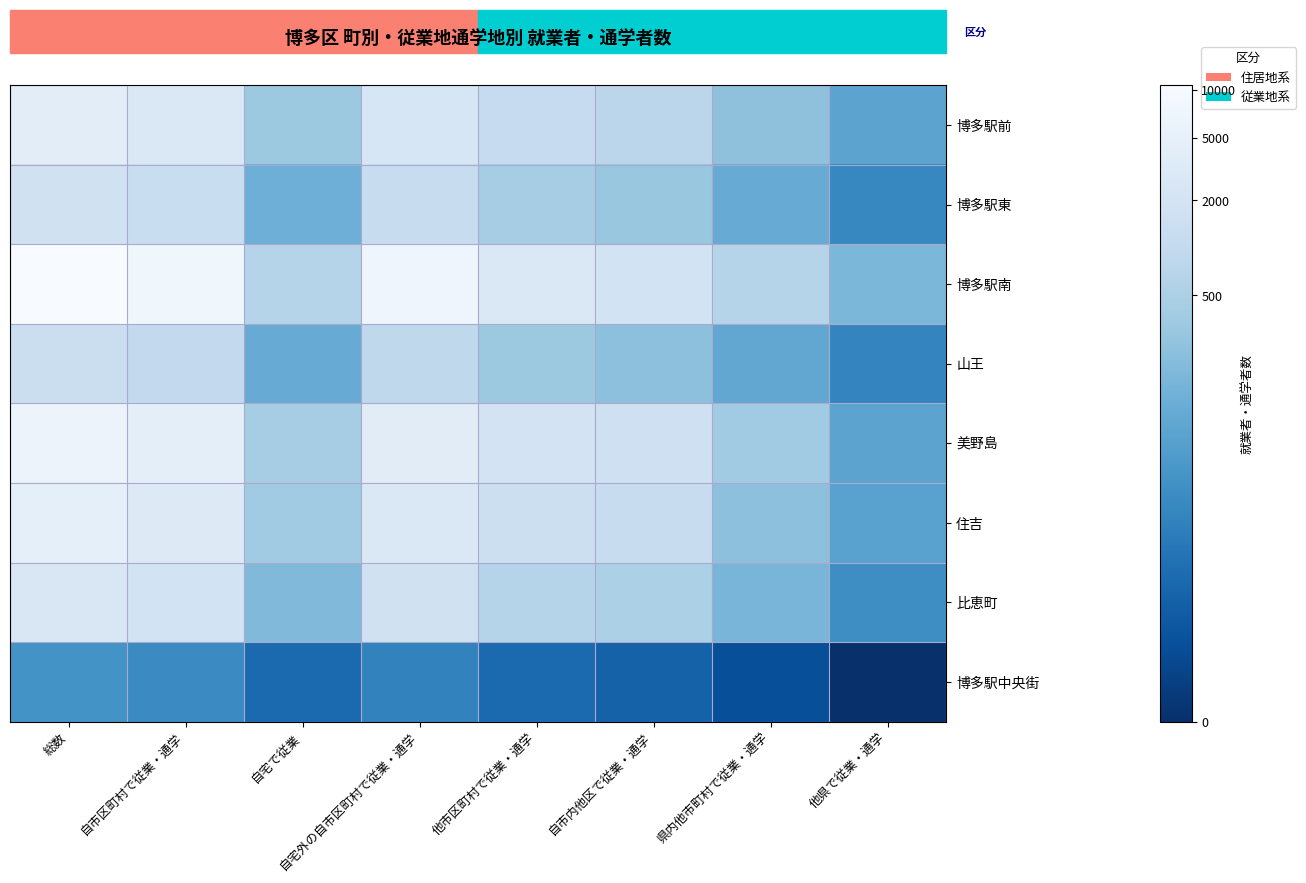

Reading left to right, list all the values displayed in this chart.

博多駅前: 総数=8.3	自市区町村で従業・通学=7.9	自宅で従業=5.8	自宅外の自市区町村で従業・通学=7.8	他市区町村で従業・通学=7.0	自市内他区で従業・通学=6.7	県内他市町村で従業・通学=5.4	他県で従業・通学=4.2
博多駅東: 総数=7.4	自市区町村で従業・通学=7.1	自宅で従業=4.7	自宅外の自市区町村で従業・通学=7.0	他市区町村で従業・通学=6.0	自市内他区で従業・通学=5.7	県内他市町村で従業・通学=4.6	他県で従業・通学=3.1
博多駅南: 総数=9.3	自市区町村で従業・通学=8.9	自宅で従業=6.5	自宅外の自市区町村で従業・通学=8.9	他市区町村で従業・通学=7.9	自市内他区で従業・通学=7.5	県内他市町村で従業・通学=6.5	他県で従業・通学=5.0
山王: 総数=7.2	自市区町村で従業・通学=6.9	自宅で従業=4.6	自宅外の自市区町村で従業・通学=6.8	他市区町村で従業・通学=5.8	自市内他区で従業・通学=5.4	県内他市町村で従業・通学=4.4	他県で従業・通学=3.0
美野島: 総数=8.8	自市区町村で従業・通学=8.3	自宅で従業=6.0	自宅外の自市区町村で従業・通学=8.2	他市区町村で従業・通学=7.6	自市内他区で従業・通学=7.3	県内他市町村で従業・通学=5.9	他県で従業・通学=4.2
住吉: 総数=8.5	自市区町村で従業・通学=8.1	自宅で従業=5.9	自宅外の自市区町村で従業・通学=7.9	他市区町村で従業・通学=7.3	自市内他区で従業・通学=7.0	県内他市町村で従業・通学=5.4	他県で従業・通学=4.1
比恵町: 総数=7.9	自市区町村で従業・通学=7.6	自宅で従業=5.1	自宅外の自市区町村で従業・通学=7.5	他市区町村で従業・通学=6.5	自市内他区で従業・通学=6.2	県内他市町村で従業・通学=5.0	他県で従業・通学=3.4
博多駅中央街: 総数=3.5	自市区町村で従業・通学=3.3	自宅で従業=2.1	自宅外の自市区町村で従業・通学=2.9	他市区町村で従業・通学=2.1	自市内他区で従業・通学=1.8	県内他市町村で従業・通学=1.1	他県で従業・通学=0.0